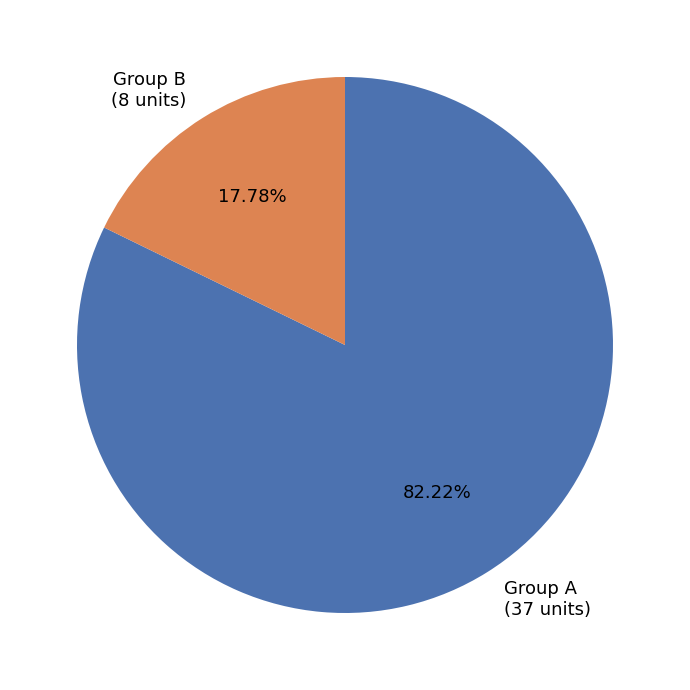

Between Group A (37 units) and Group B (8 units), which is larger?

Group A (37 units)